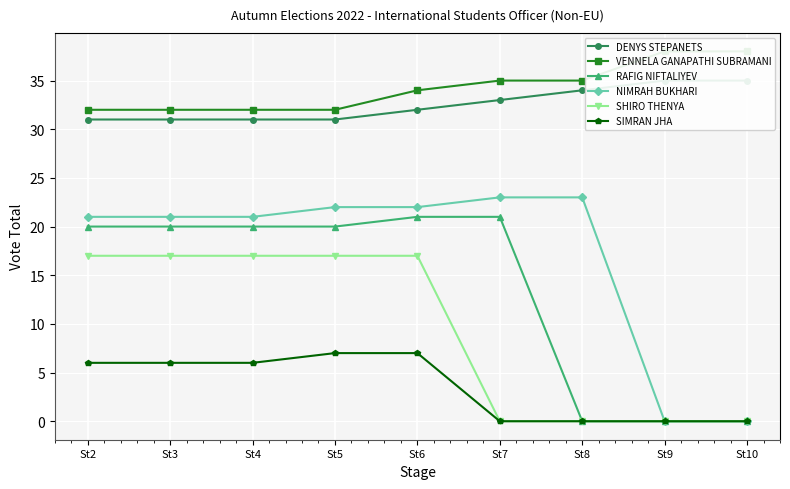

What is the difference between the highest and lowest values at St6?

27